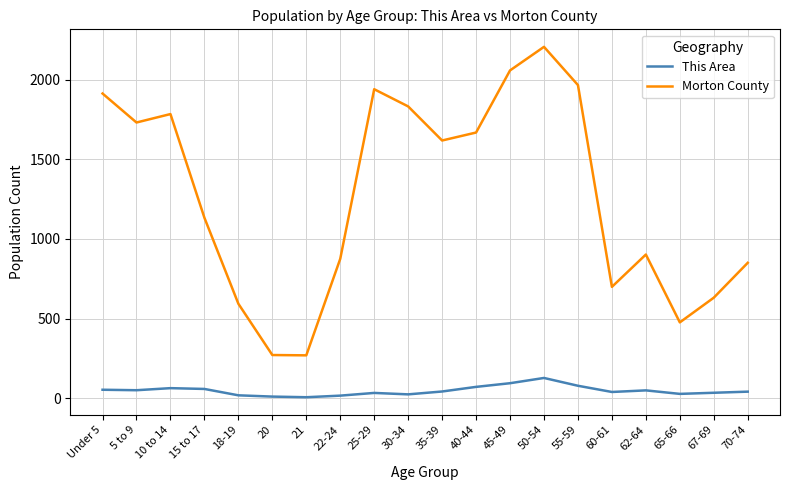

The Morton County series shows 561 at 22-24. True or false?

False